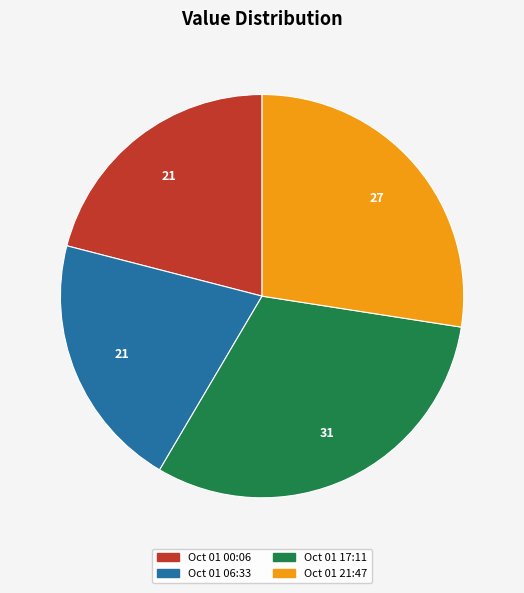

Is there a majority slice in this chart?

No